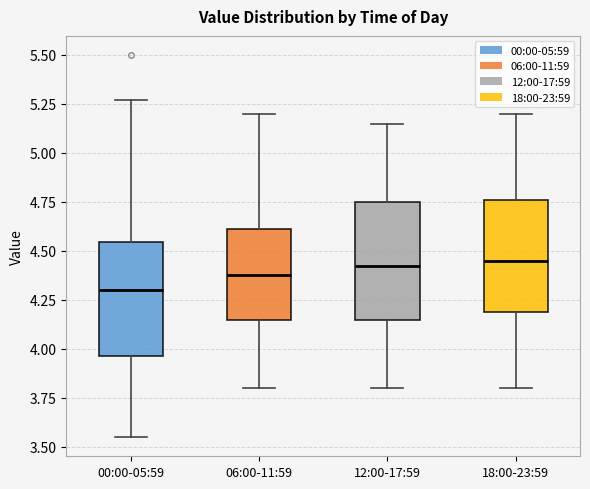

Reading left to right, transcribe this box plot: for each box, give where its median line is, the range the box spans, and where its two whiskers end, as read against the y-axis. The values are not printed on the chart, so give them approximately, as read against the axis.

00:00-05:59: median 4.30, box 3.95 to 4.55, whiskers 3.55 to 5.25
06:00-11:59: median 4.40, box 4.15 to 4.60, whiskers 3.80 to 5.20
12:00-17:59: median 4.45, box 4.15 to 4.75, whiskers 3.80 to 5.15
18:00-23:59: median 4.45, box 4.20 to 4.75, whiskers 3.80 to 5.20